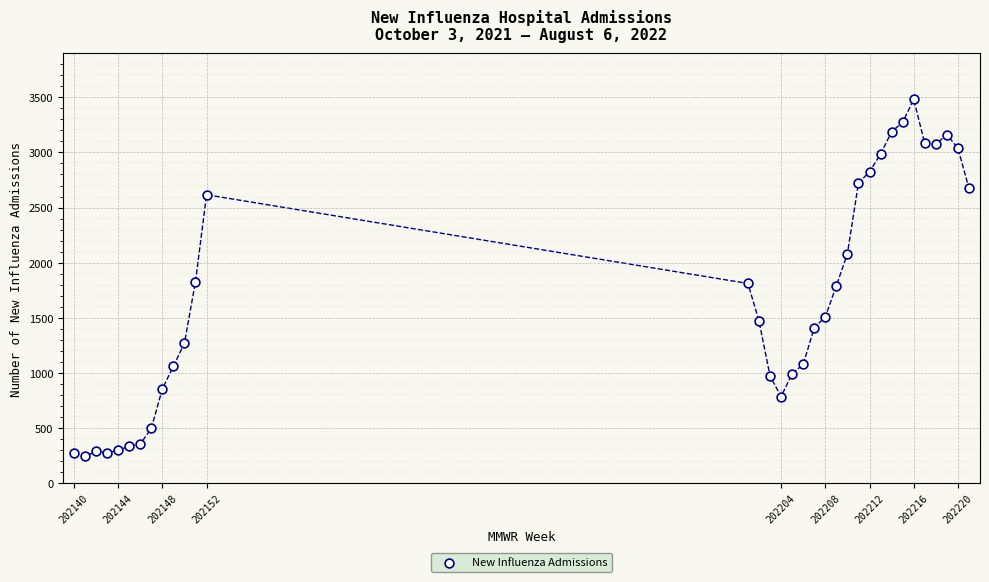

What is the range of X values (max minus min)?

81